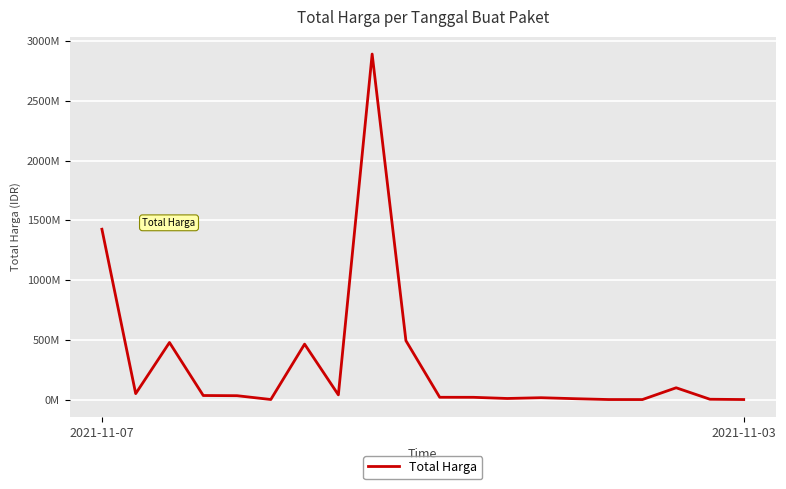

How many values exceed 32441200?

9